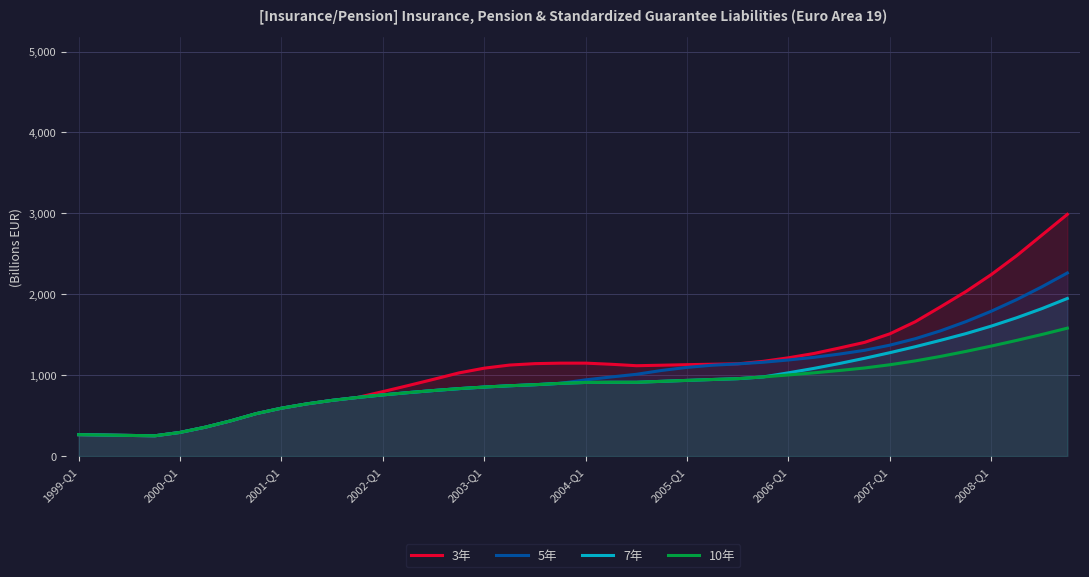

What is the lowest value of the 10年 series?

250.1